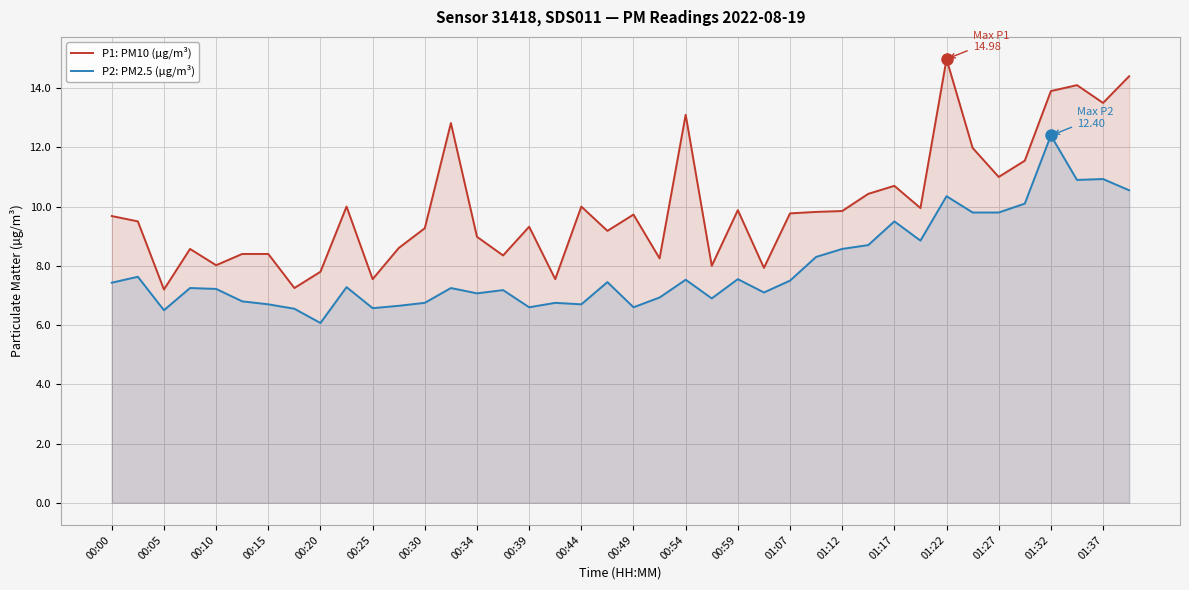

Which series has the widest spread of values?

P1: PM10 (µg/m³)